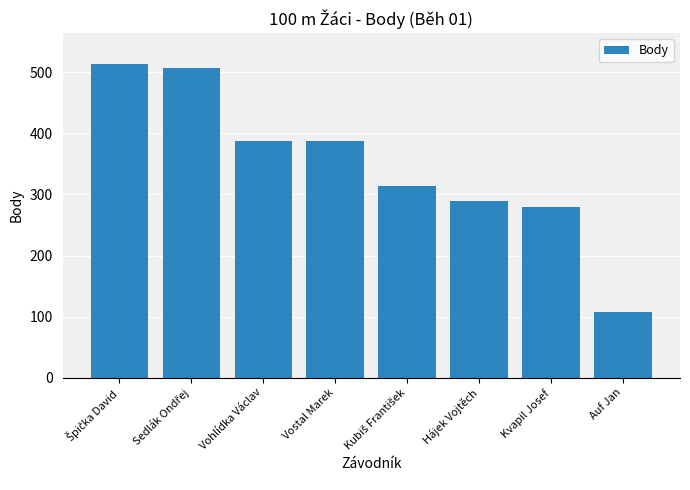

Are the bars grouped side by side (vs. stacked)?

No